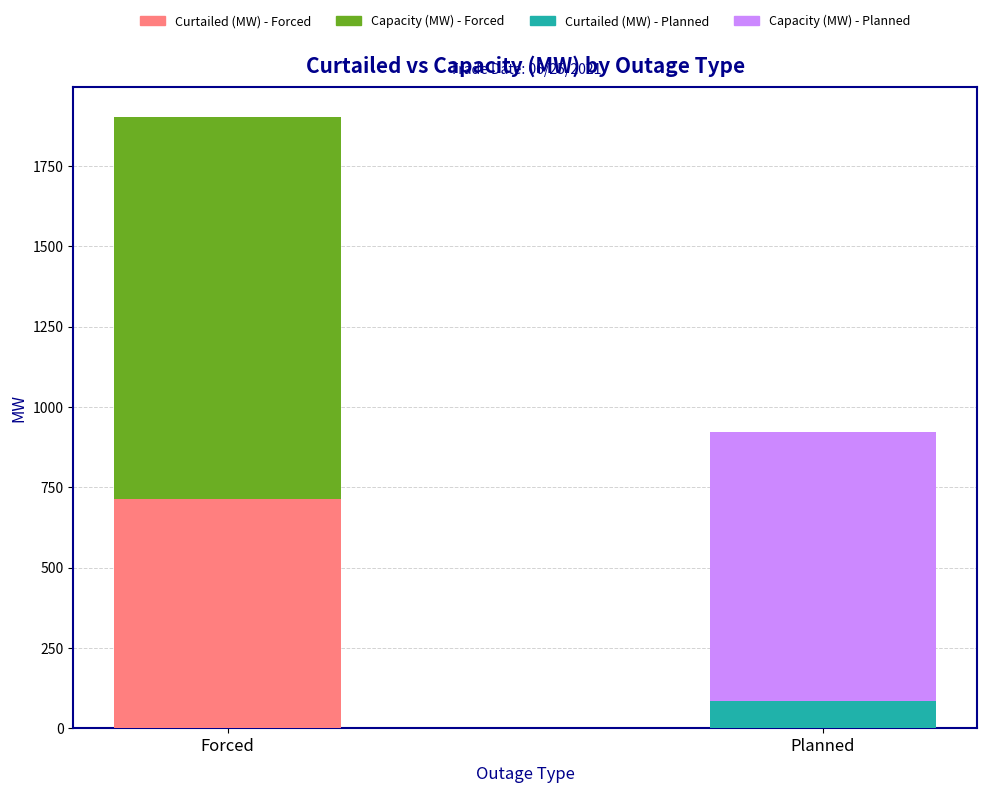

Reading left to right, extract all data points from this chart.

Capacity (MW): 1901.1	922.0
Curtailed (MW): 713.0	85.9